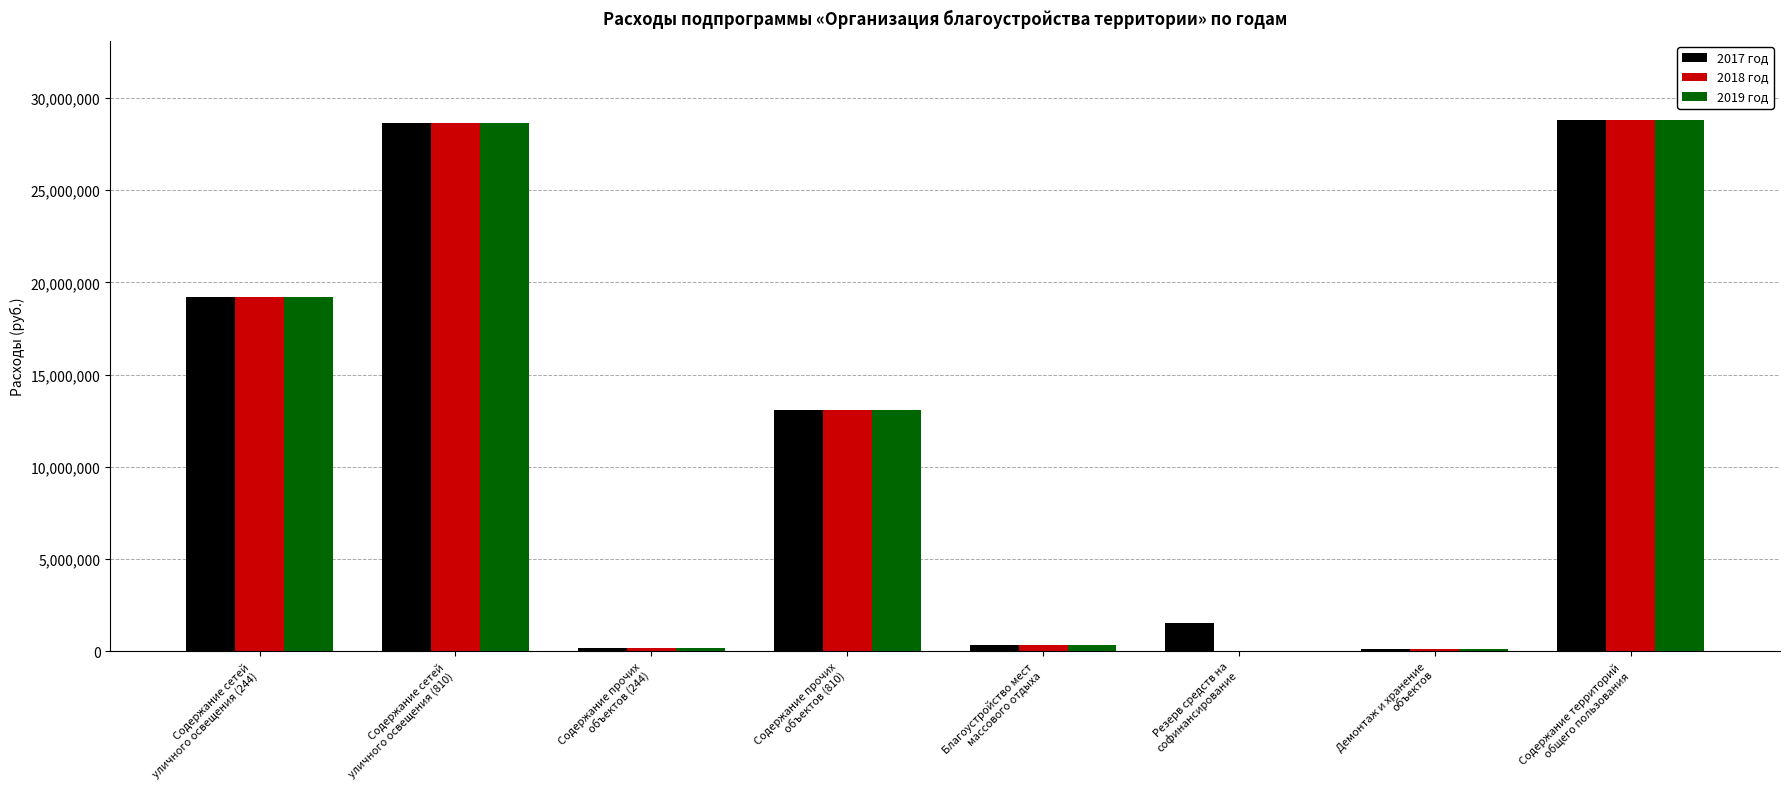

What is the greatest value displayed?

28789380